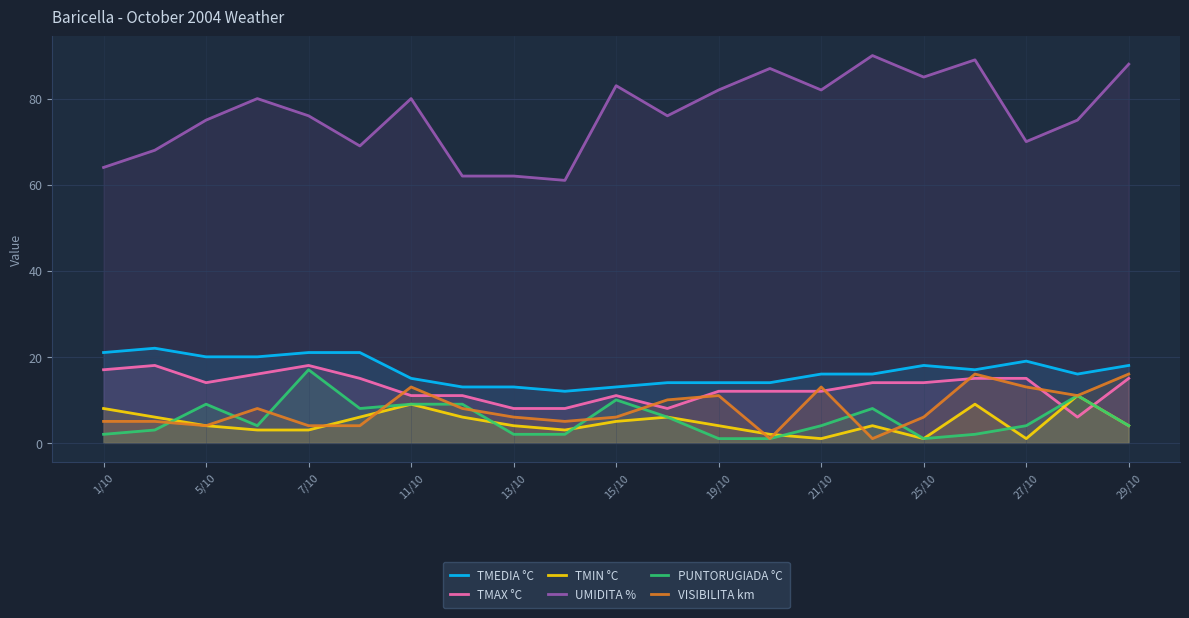

What are all the series names shown in the legend?

TMEDIA °C, TMAX °C, TMIN °C, UMIDITA %, PUNTORUGIADA °C, VISIBILITA km